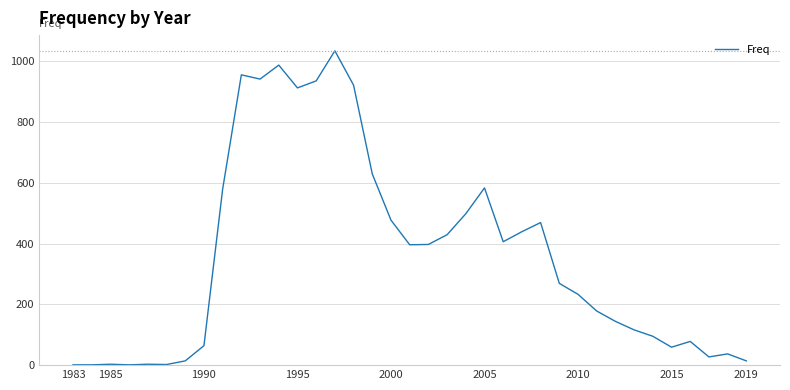

What is the difference between the maximum and minimum values?

1033